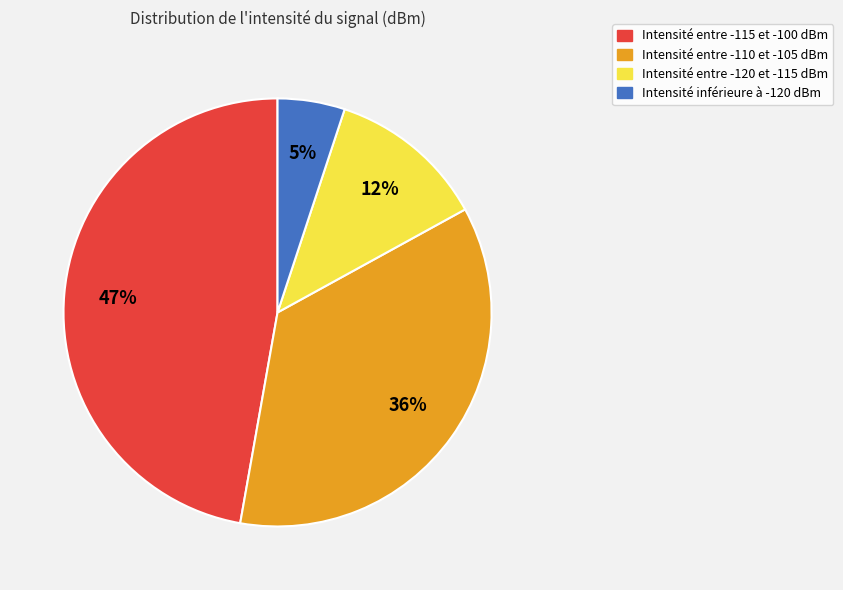

Is there any slice that represents more than half of the pie?

No